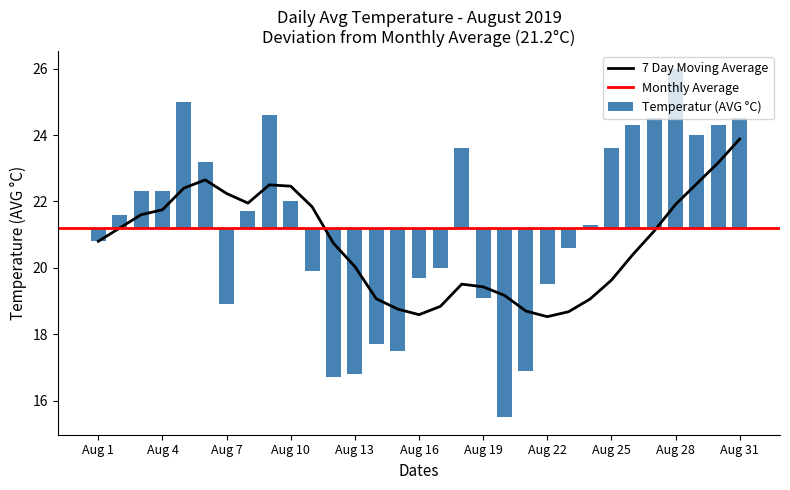

Is it true that Temperatur (AVG °C) equals -1.7 at Aug 22?

True